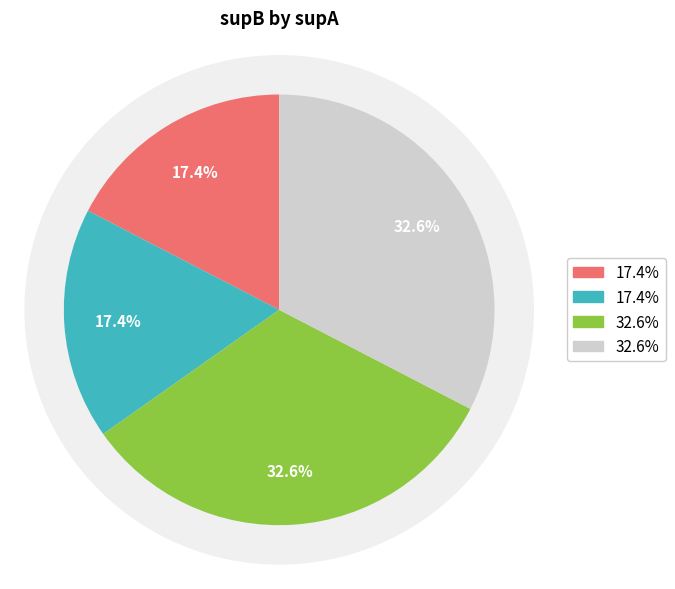

Count the number of slices in the pie.

4